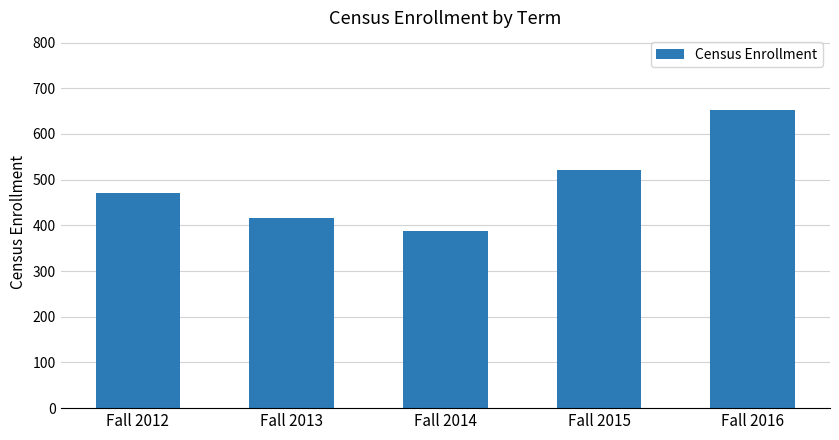

What is the difference between the values at Fall 2014 and Fall 2015?

133